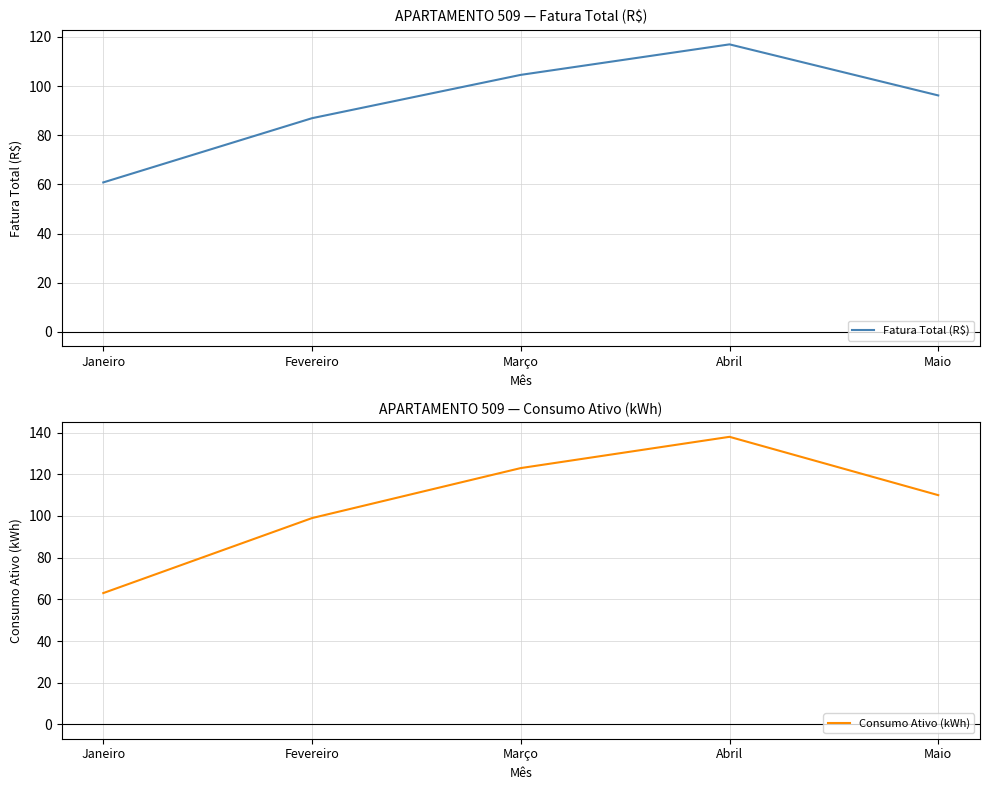

True or false: Consumo Ativo (kWh) has a value of 78.2 at Março.

False